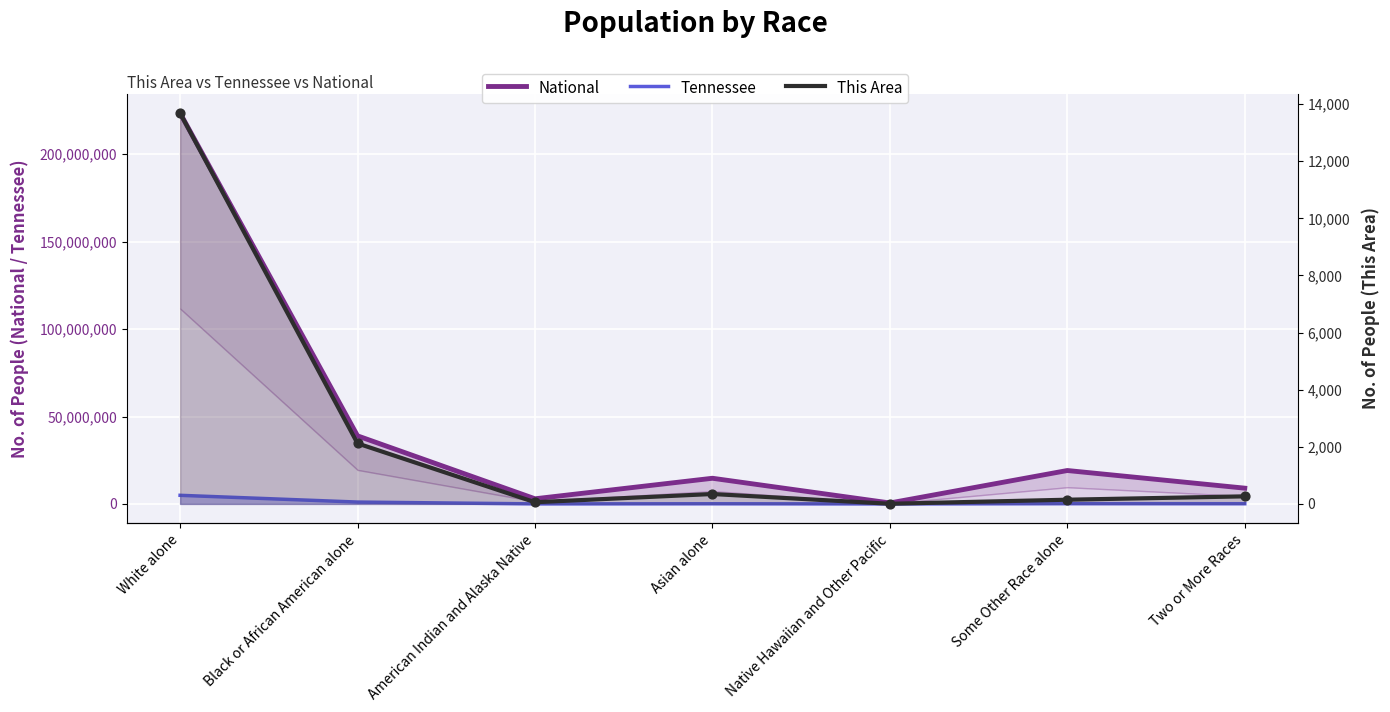

At how many categories does at least one series exceed 58191265?

1